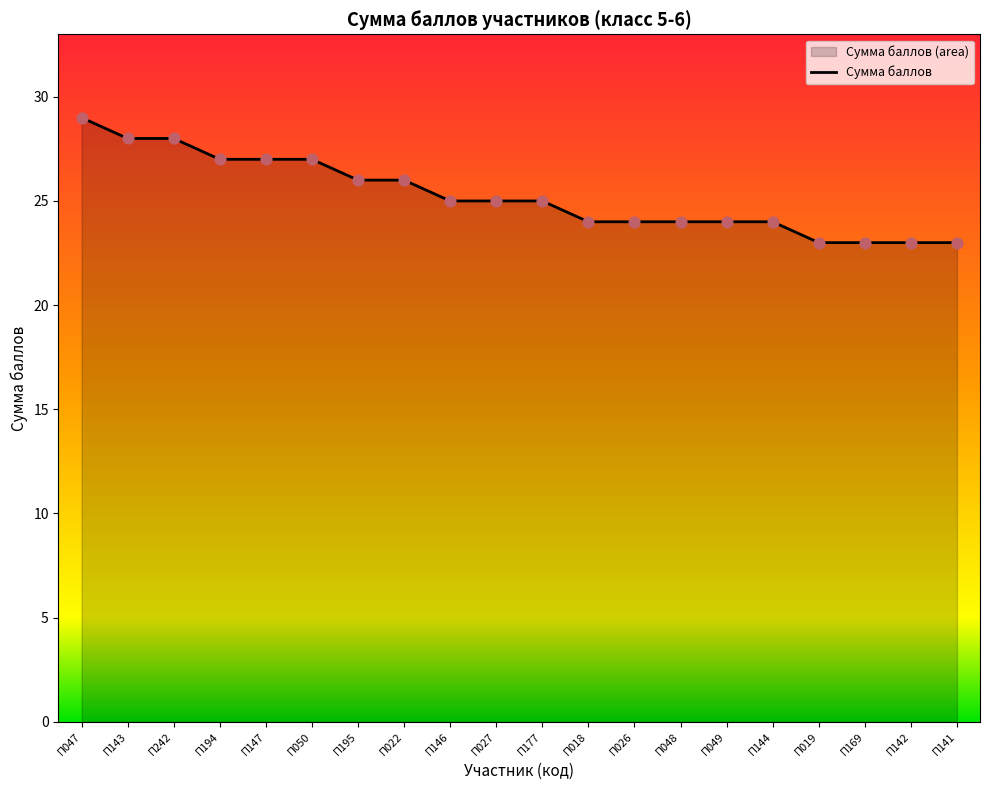

What is the change in value from П194 to П177?

-2